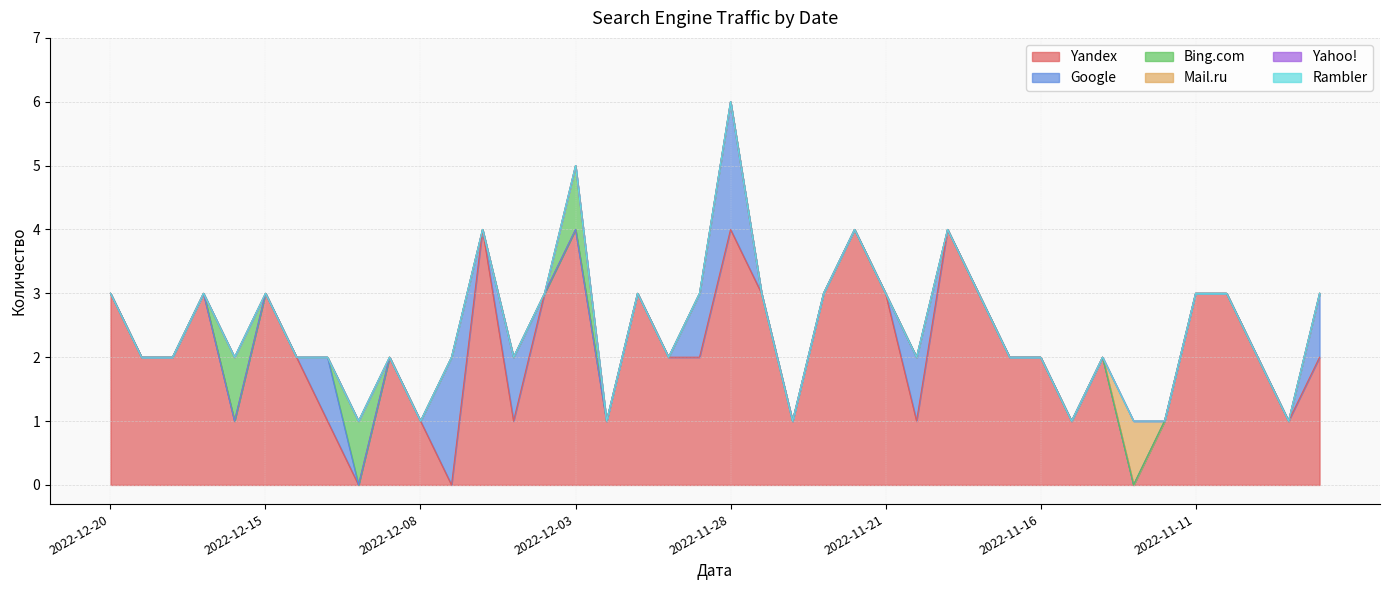

What is the approximate value of Yandex at 2022-11-21?

3